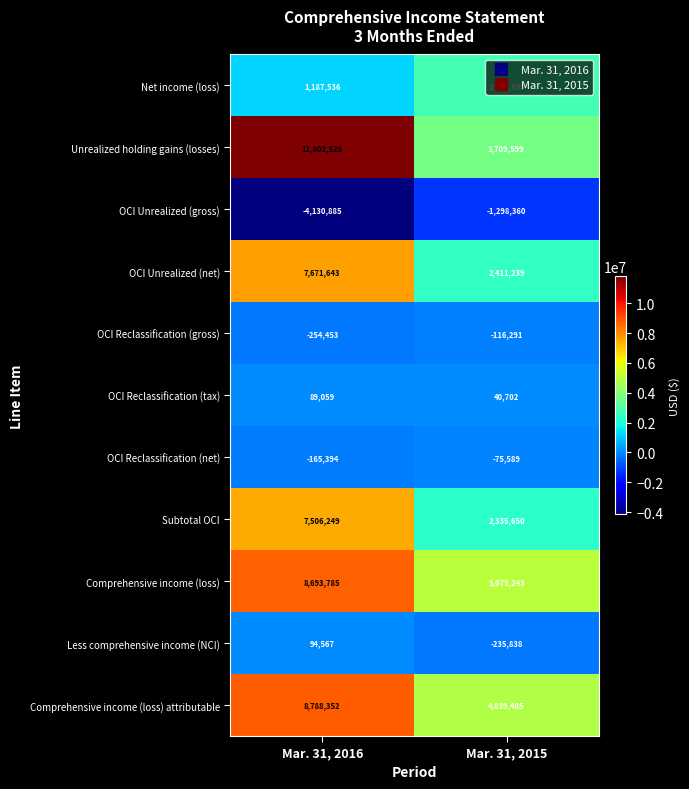

What is the total value across all series at Mar. 31, 2015?

19425353